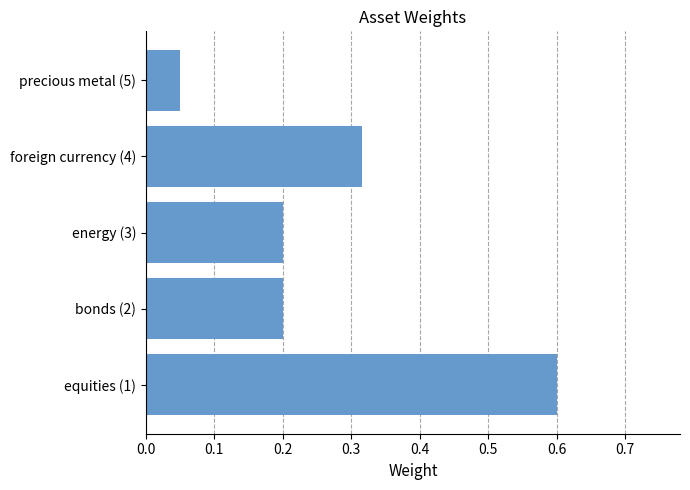

True or false: the data shows 1.1 at equities (1).

False